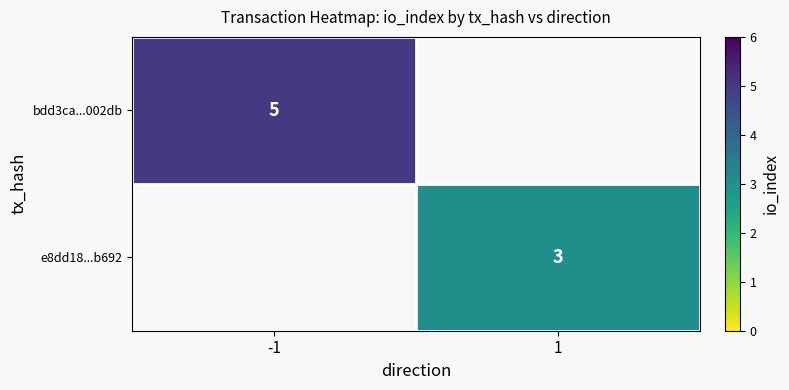

Between 1 and -1, which is larger?

-1